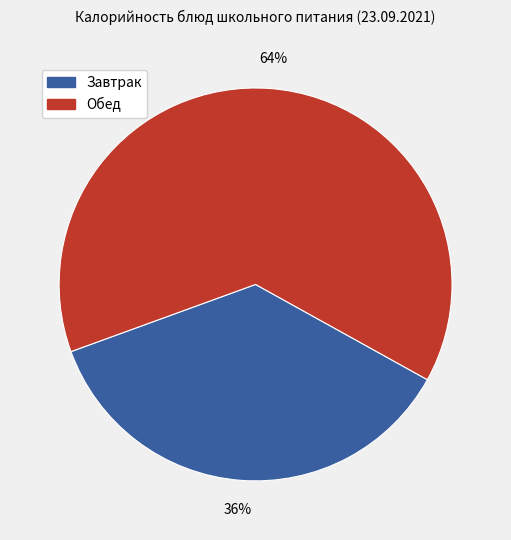

To the nearest percent, what portion does Обед represent?

64%